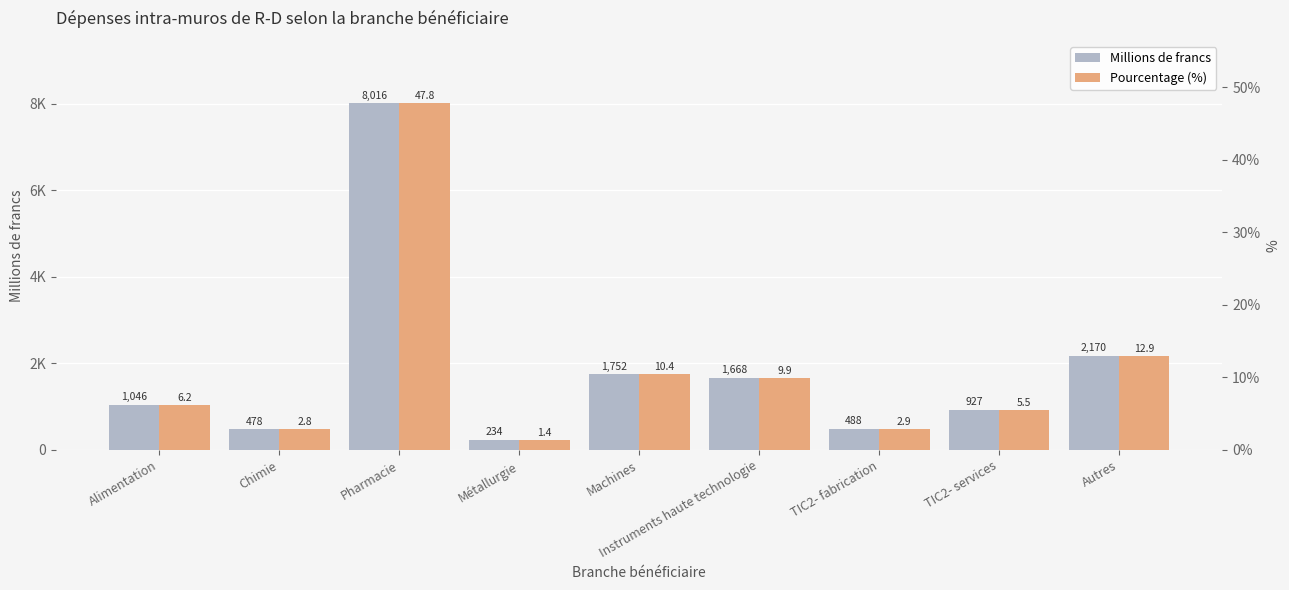

At how many categories does at least one series exceed 1979?

2